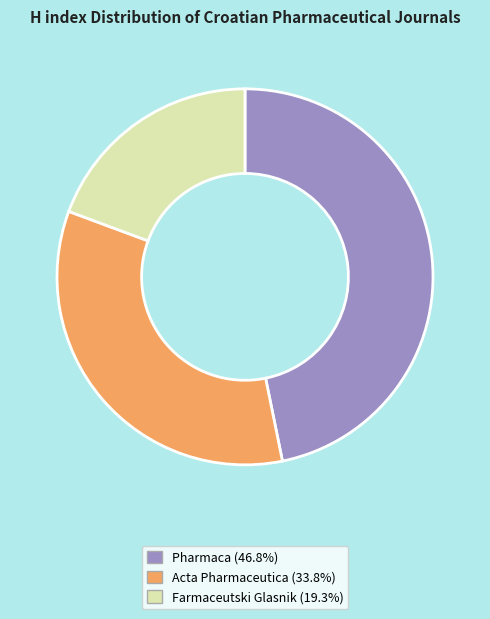

What is the ratio of the value at Pharmaca to the value at Acta Pharmaceutica?

1.4